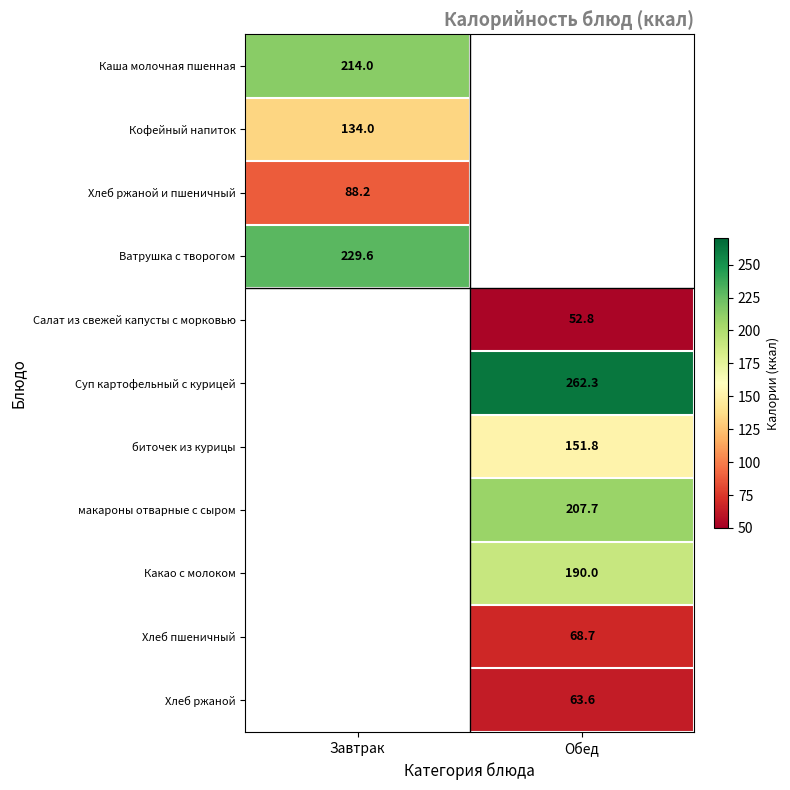

The макароны отварные с сыром series shows 324.1 at Обед. True or false?

False